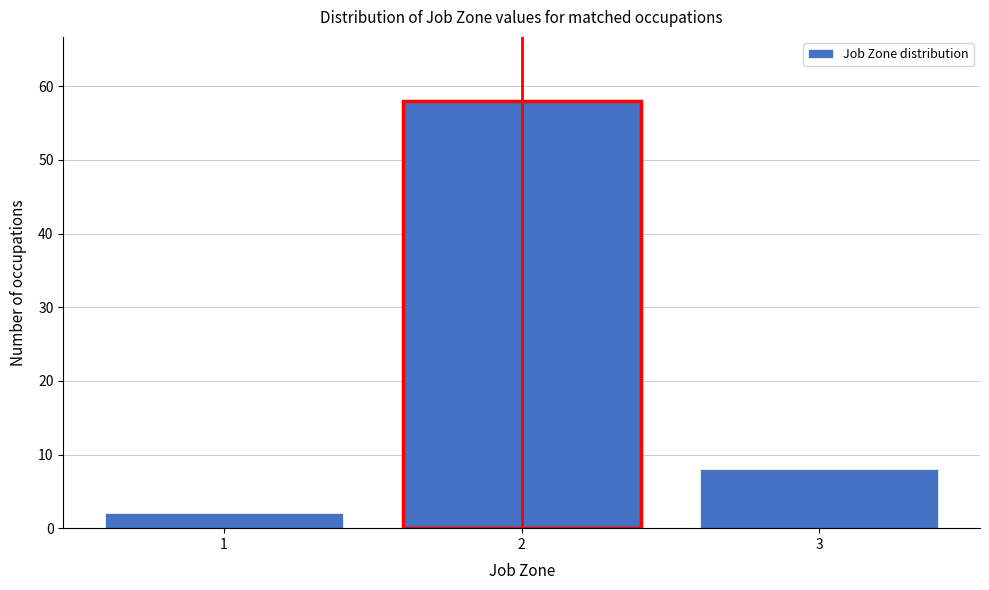

Reading right to left, transcribe all the data shown in this chart.

3=8	2=58	1=2